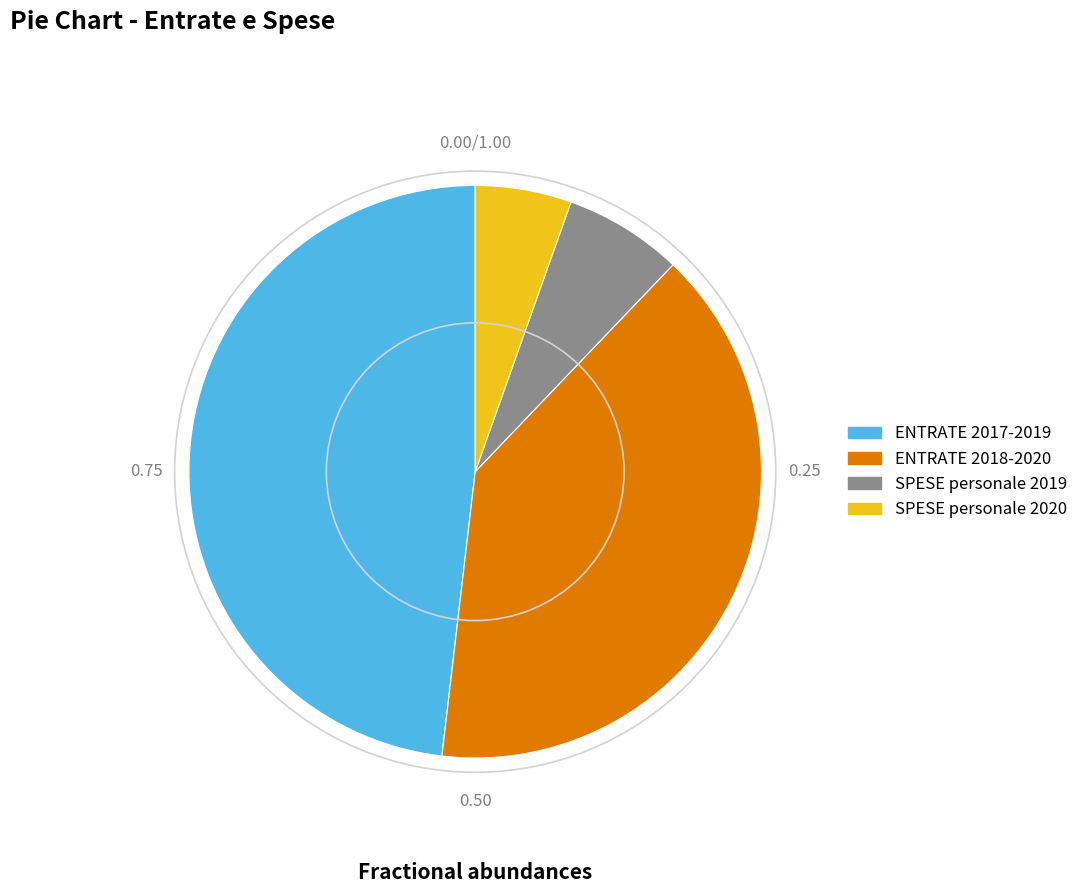

Is there any slice that represents more than half of the pie?

No